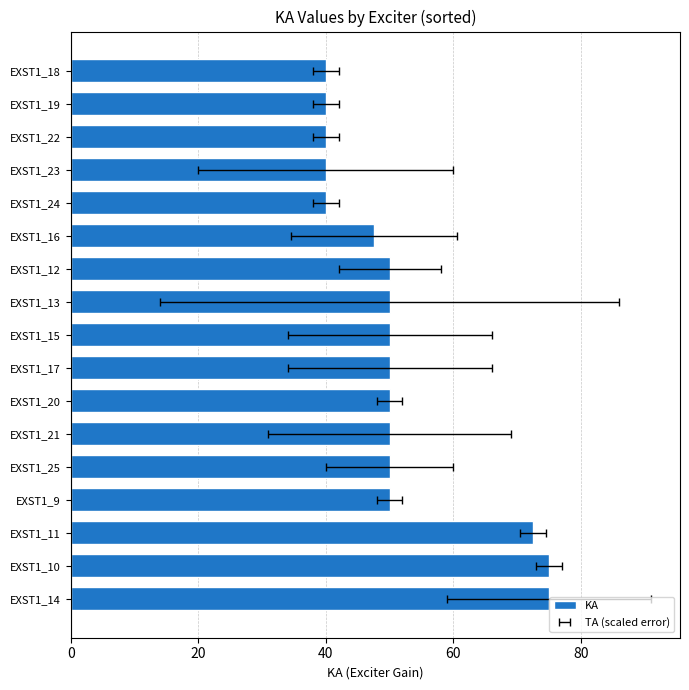

Reading left to right, extract all data points from this chart.

75.0	75.0	72.5	50.0	50.0	50.0	50.0	50.0	50.0	50.0	50.0	47.5	40.0	40.0	40.0	40.0	40.0